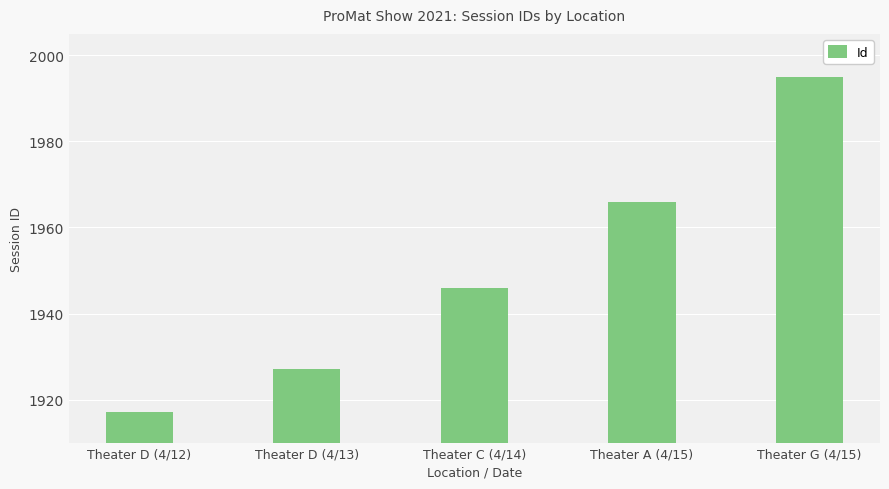

What is the label of the 3rd bar from the right?

Theater C (4/14)